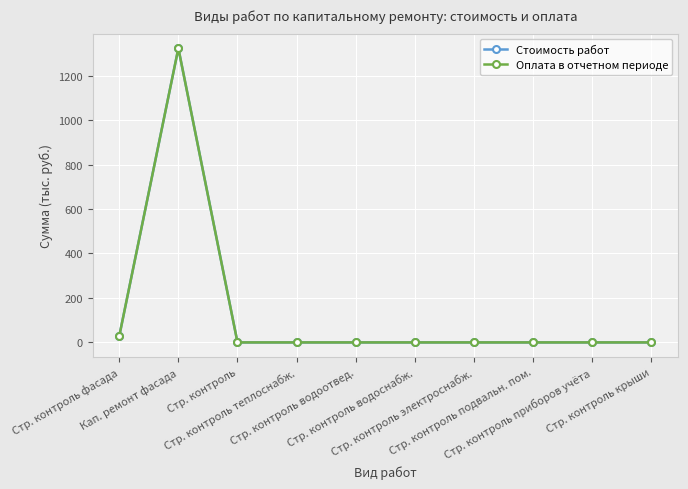

How many interior local peaks does the Оплата в отчетном периоде series have?

1